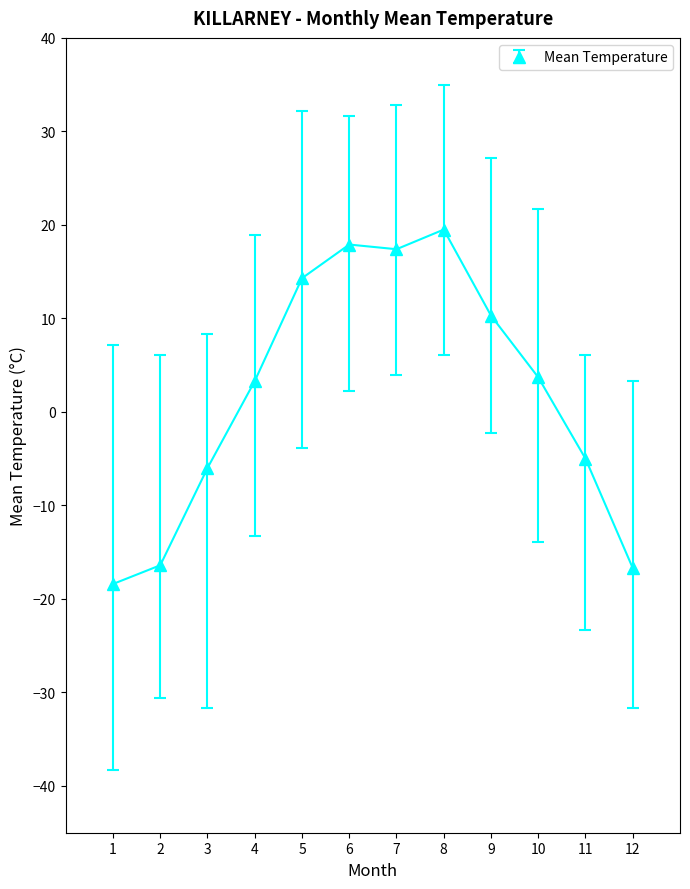

What is the sum of the values at 9 and 6?

28.2